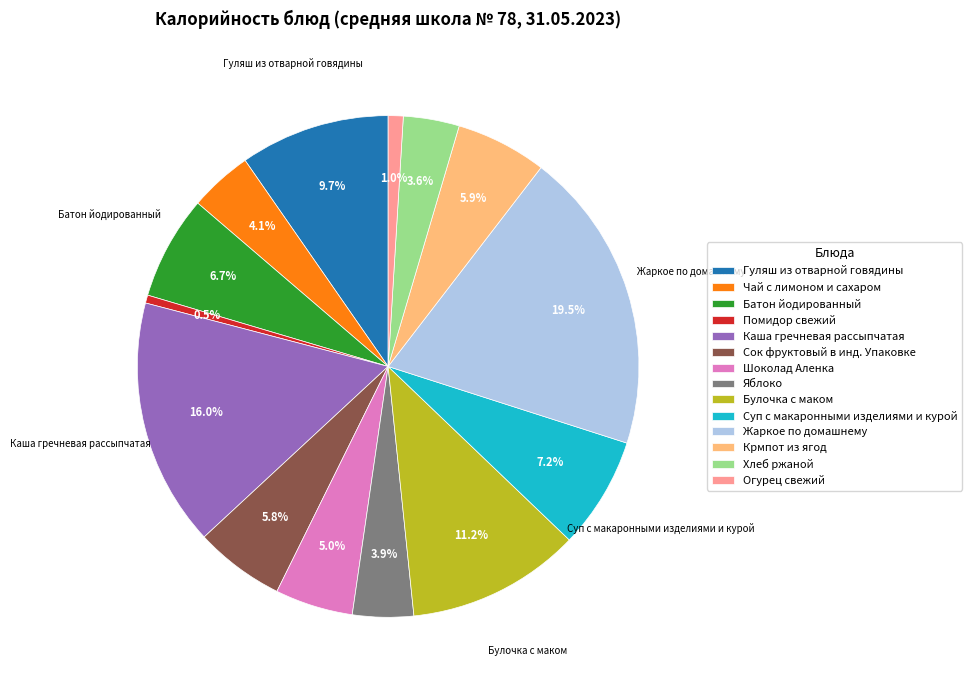

To the nearest percent, what is the combined percentage of Помидор свежий and Жаркое по домашнему?

20%